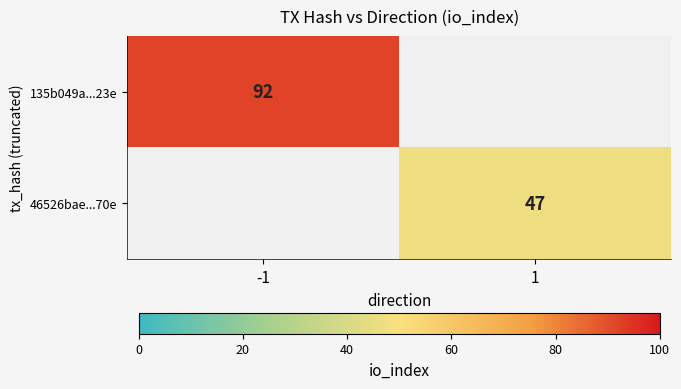

The value of 135b049a...23e at -1 is 92. True or false?

True